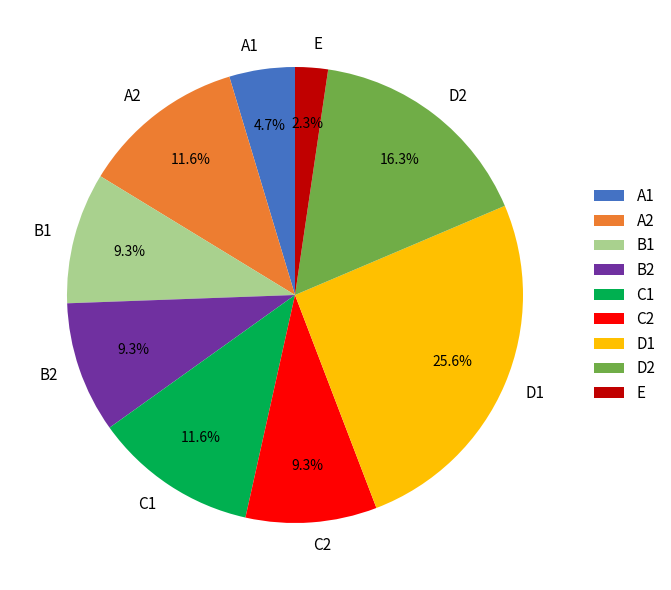

To the nearest percent, what is the difference between the A1 and A2 slice percentages?

7%